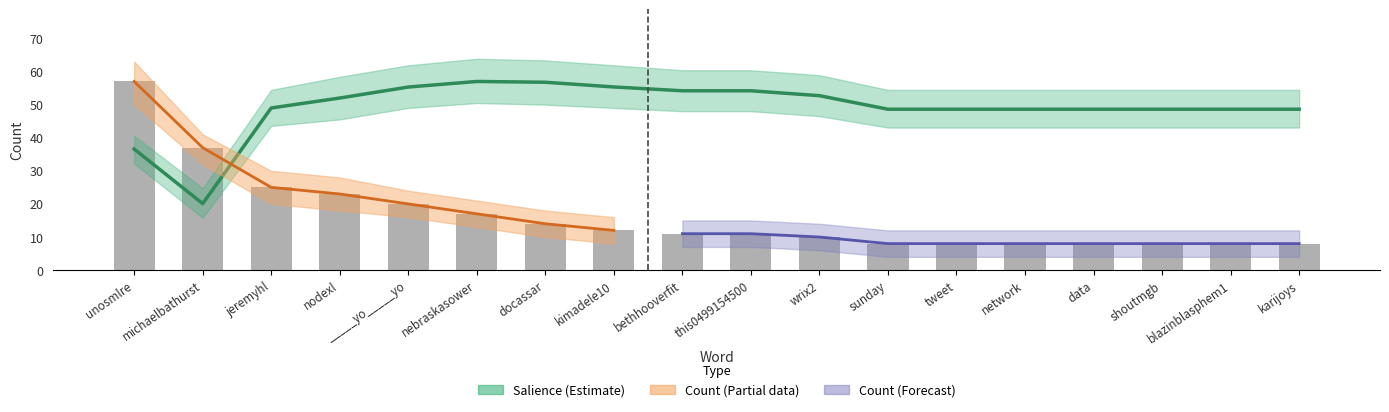

Rank the categories by value from lowest to highest.

sunday, tweet, network, data, shoutmgb, blazinblasphem1, karijoys, wrix2, bethhooverfit, this0499154500, kimadele10, docassar, nebraskasower, _____yo_____yo, nodexl, jeremyhl, michaelbathurst, unosmlre